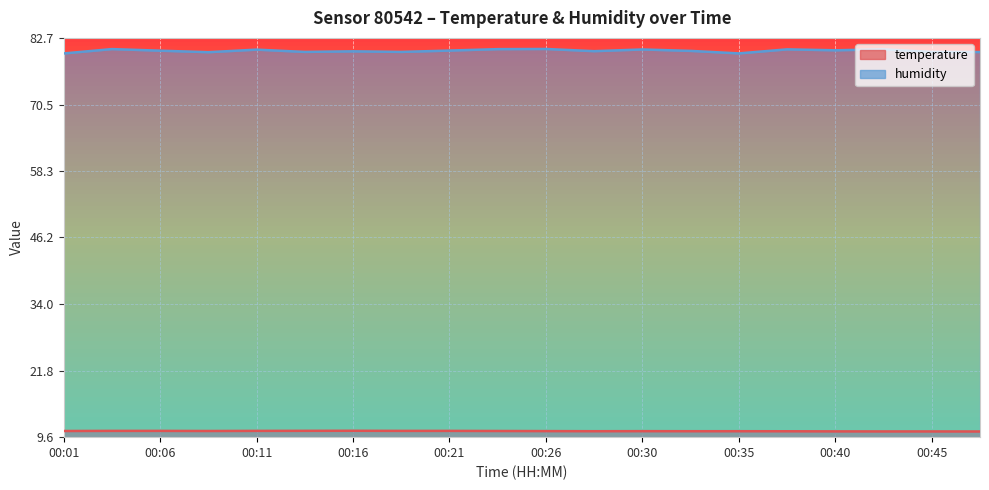

Reading left to right, list all the values displayed in this chart.

temperature: 10.7	10.8	10.8	10.7	10.8	10.8	10.8	10.8	10.8	10.7	10.7	10.7	10.7	10.7	10.7	10.7	10.7	10.7	10.7	10.6
humidity: 79.8	80.7	80.4	80.1	80.5	80.1	80.2	80.1	80.4	80.6	80.7	80.3	80.6	80.3	79.9	80.6	80.4	80.6	80.1	80.1